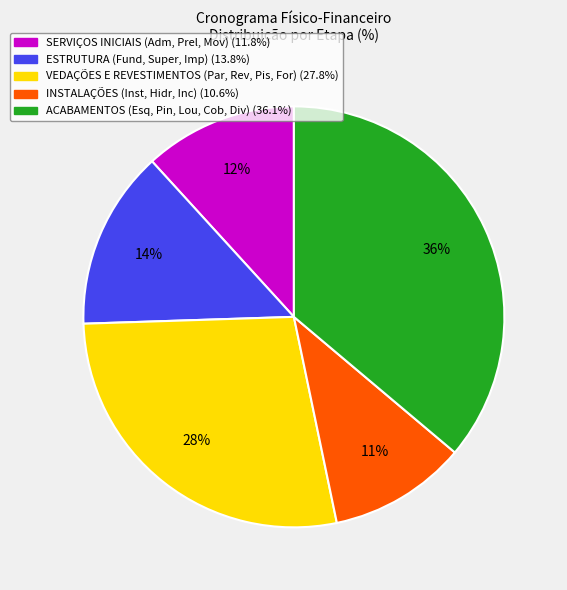

Does any single category account for the majority?

No